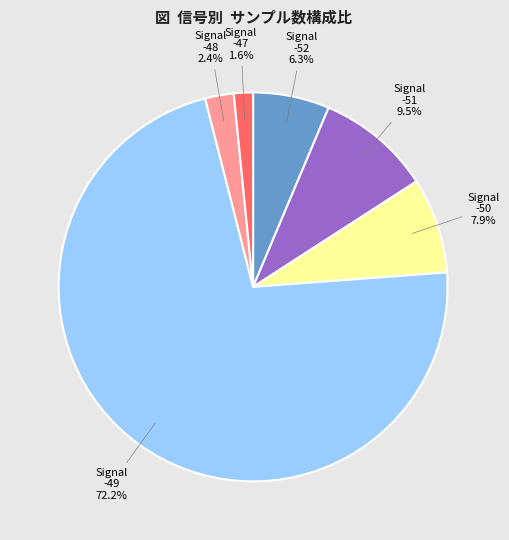

Is there any slice that represents more than half of the pie?

Yes